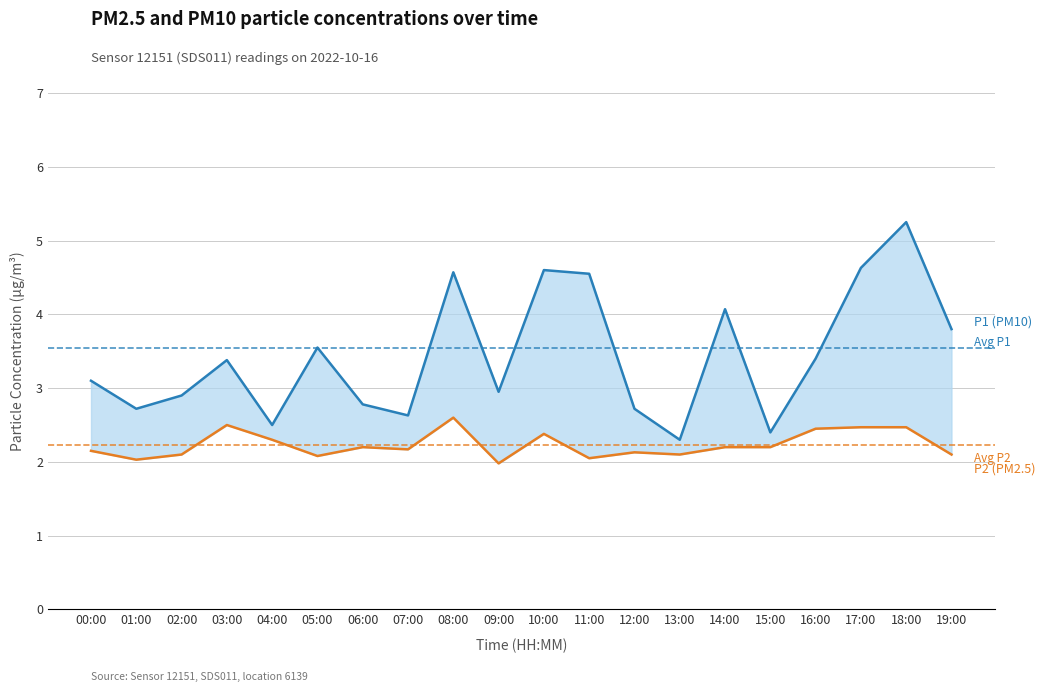

What is the sum of the P1 values at 05:00 and 19:00?

7.3